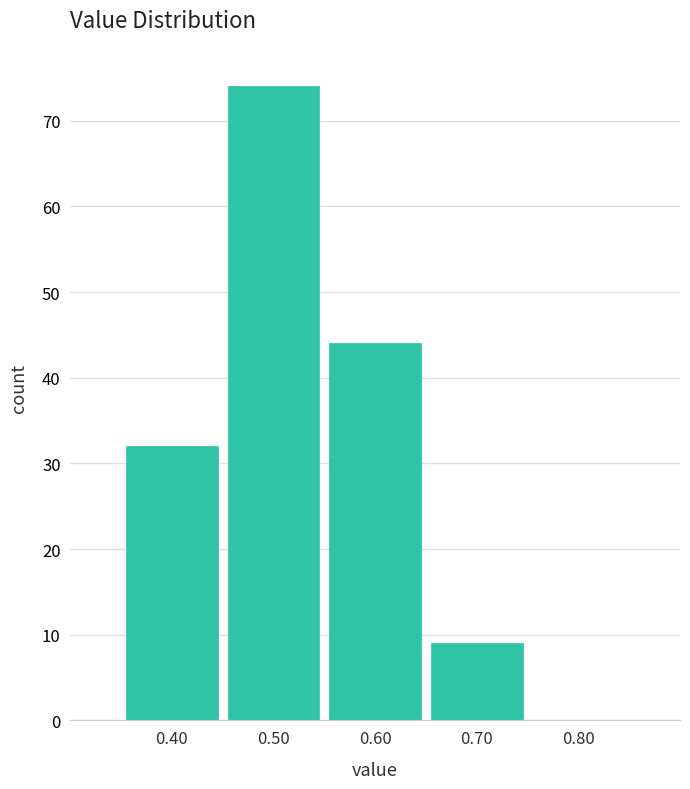

How tall is the bar that spans 0.45 to 0.55 on the x-axis? The values are not printed on the chart, so give them approximately, as read against the axis.

74